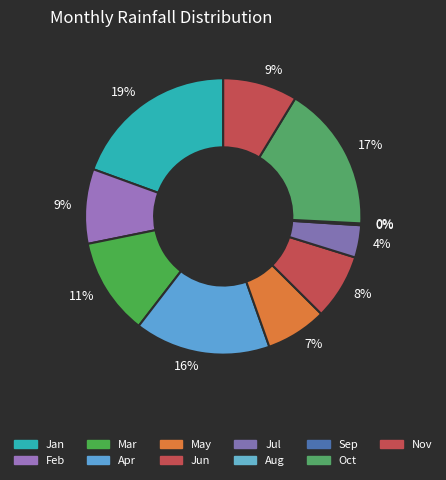

Does any single category account for the majority?

No